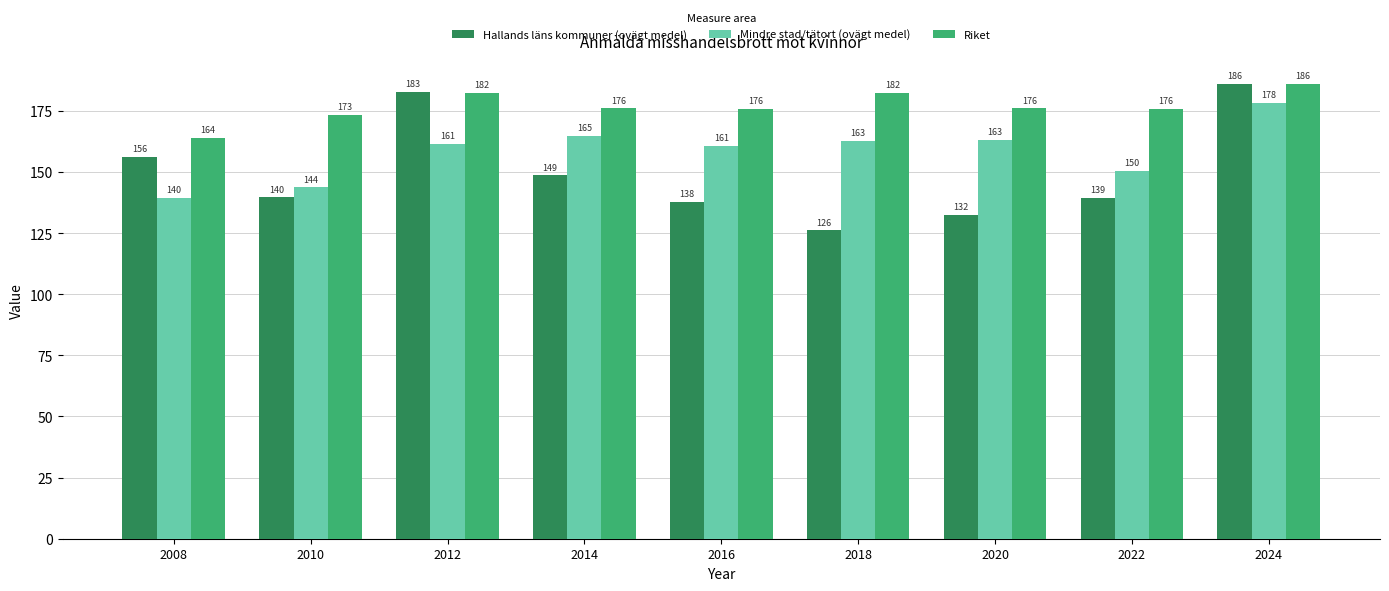

At how many categories does at least one series exceed 158?

9